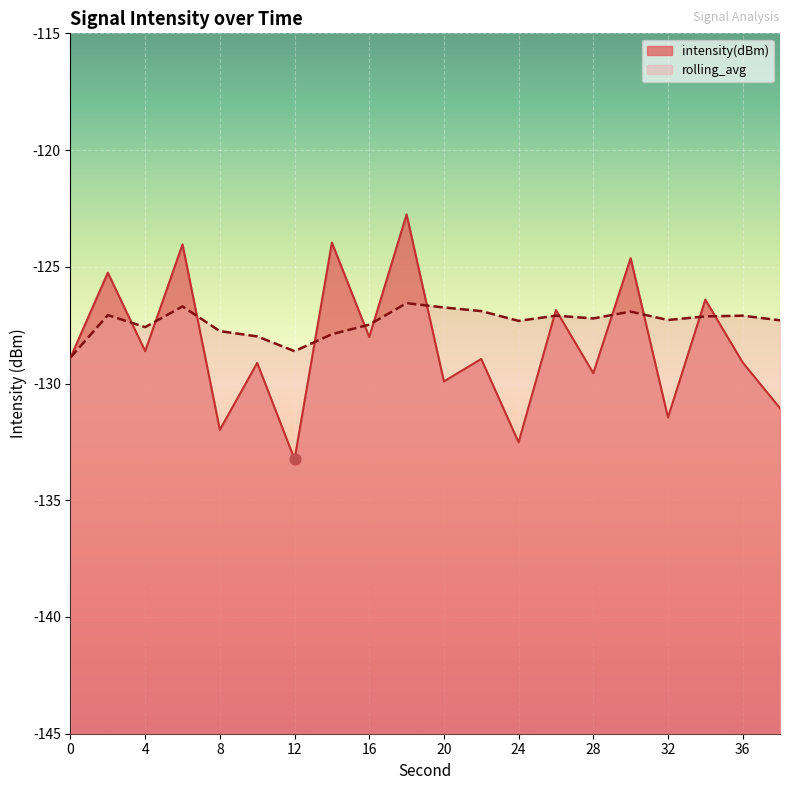

What is the total value across all series at 12?

-261.9